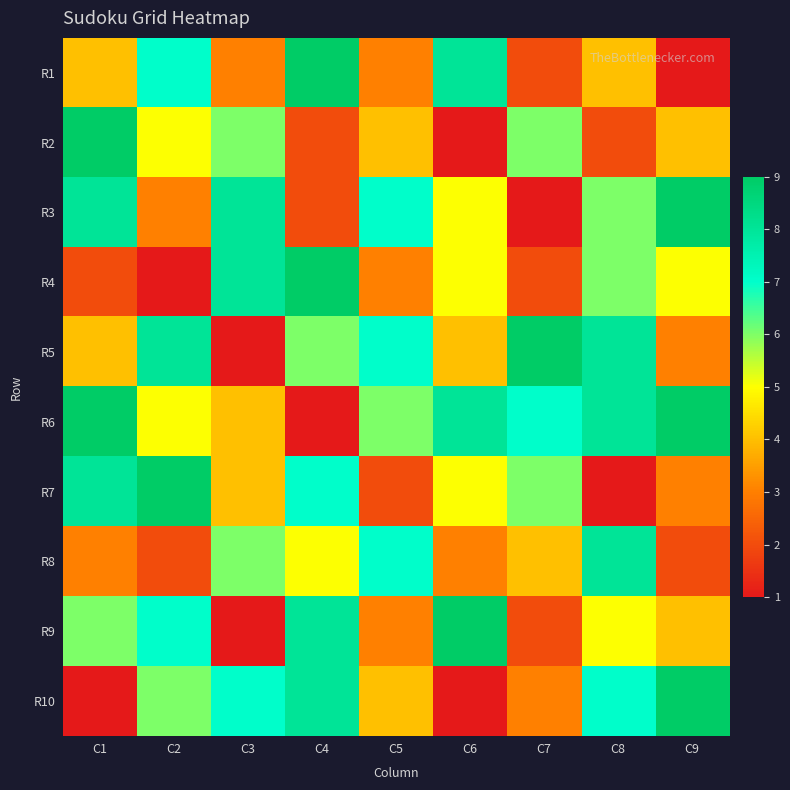

At C2, list the series in order from smallest to largest.

R4, R8, R3, R2, R6, R10, R1, R9, R5, R7